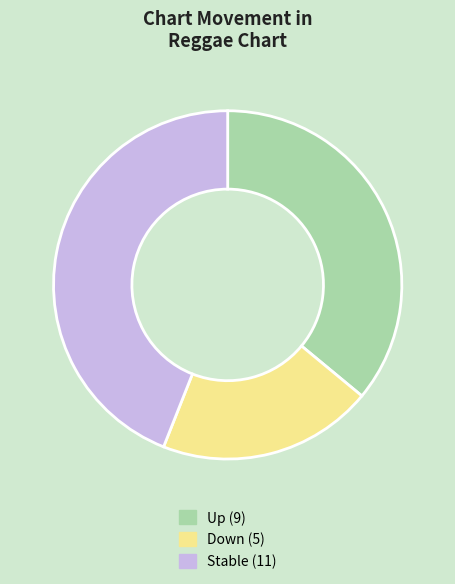

Approximately how many times larger is the value at Up (9) compared to Down (5)?

1.8